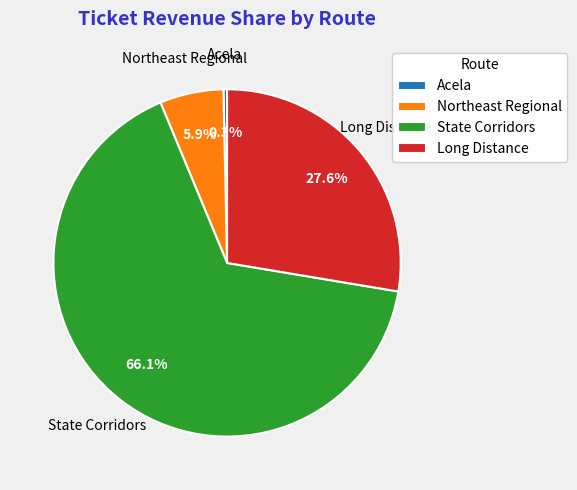

What percentage is the Long Distance slice, to the nearest percent?

28%